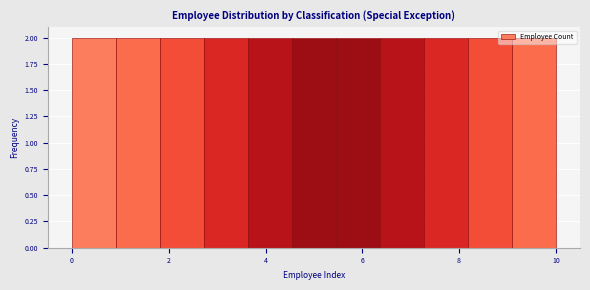

Reading left to right, list every bar in this chart as the range it spans on the x-axis followed by its height. Neither the bar edges nor the heights are printed on the chart, so give them approximately, as read against the axes.

0.0 to 1.0: 2
1.0 to 1.8: 2
1.8 to 2.8: 2
2.8 to 3.6: 2
3.6 to 4.6: 2
4.6 to 5.4: 2
5.4 to 6.4: 2
6.4 to 7.2: 2
7.2 to 8.2: 2
8.2 to 9.0: 2
9.0 to 10.0: 2